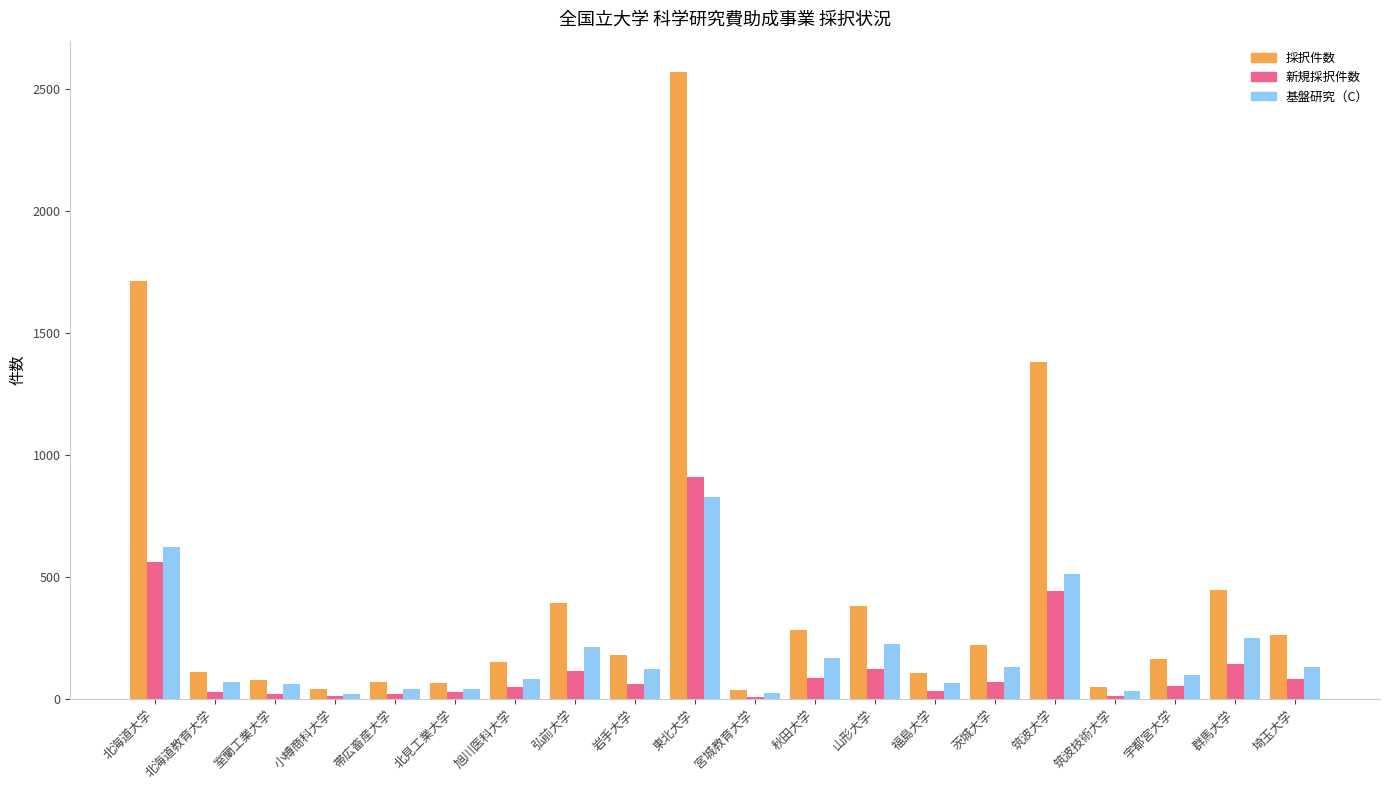

Which series has the largest total across all categories?

採択件数